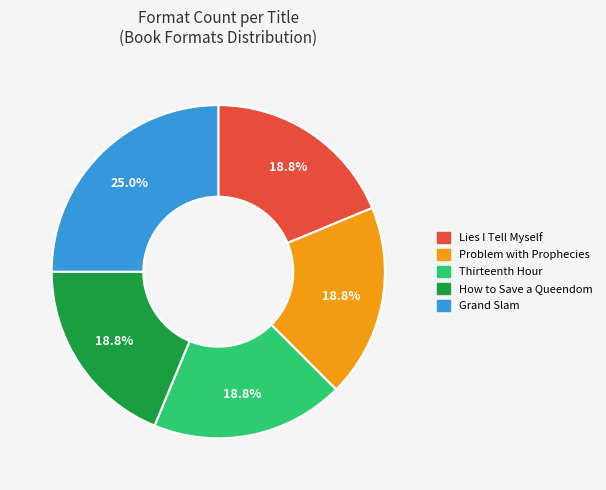

Is the sum of Thirteenth Hour and Problem with Prophecies greater than half?

No